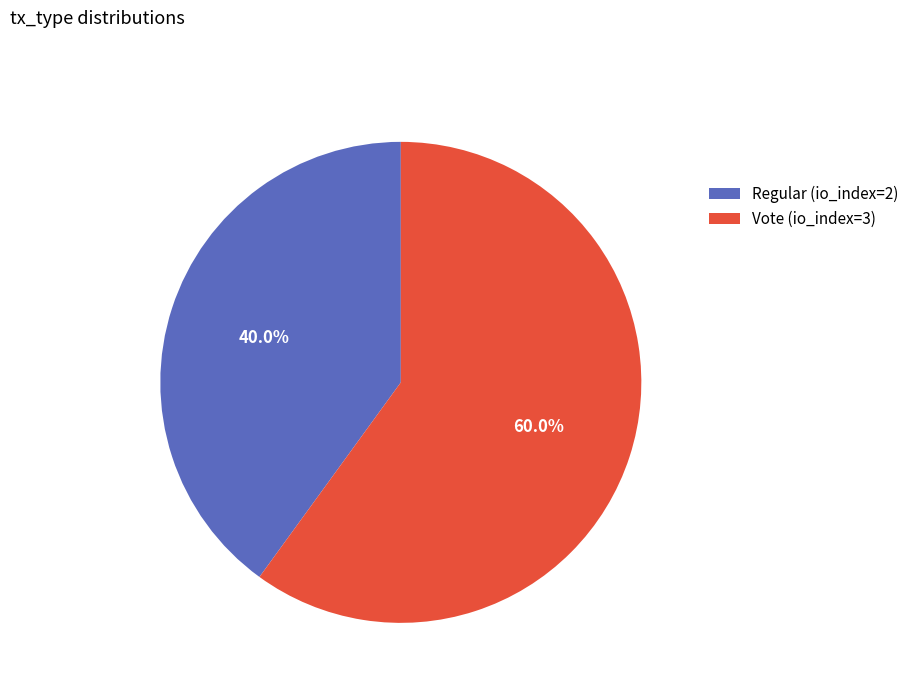

The Regular (io_index=2) slice represents 40% of the pie. True or false?

True